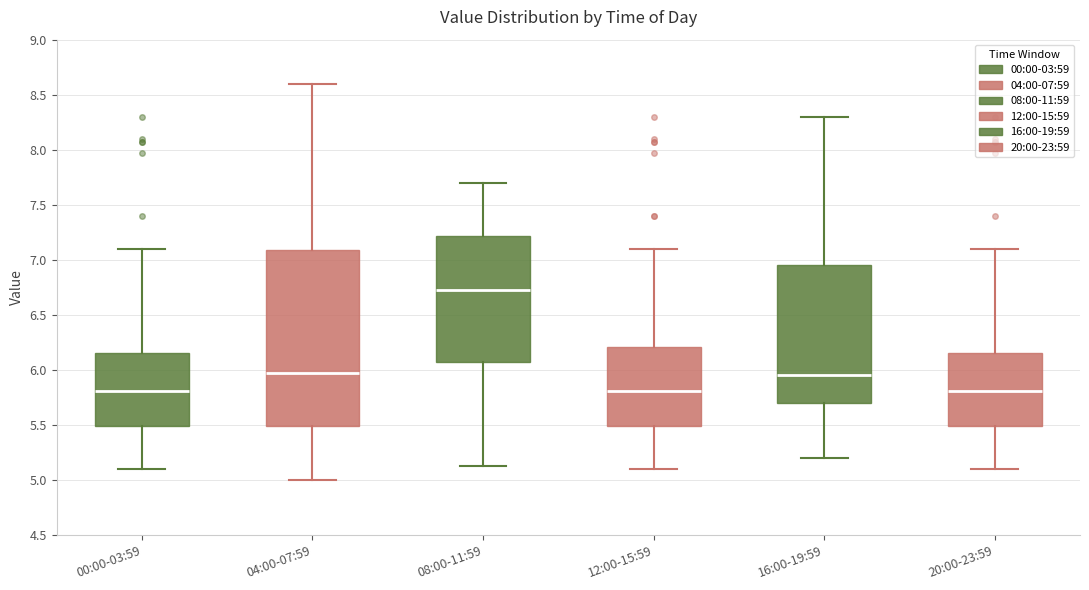

Reading left to right, transcribe this box plot: for each box, give where its median line is, the range the box spans, and where its two whiskers end, as read against the y-axis. The values are not printed on the chart, so give them approximately, as read against the axis.

00:00-03:59: median 5.80, box 5.50 to 6.15, whiskers 5.10 to 7.10
04:00-07:59: median 6.00, box 5.50 to 7.10, whiskers 5.00 to 8.60
08:00-11:59: median 6.75, box 6.10 to 7.20, whiskers 5.15 to 7.70
12:00-15:59: median 5.80, box 5.50 to 6.20, whiskers 5.10 to 7.10
16:00-19:59: median 5.95, box 5.70 to 6.95, whiskers 5.20 to 8.30
20:00-23:59: median 5.80, box 5.50 to 6.15, whiskers 5.10 to 7.10